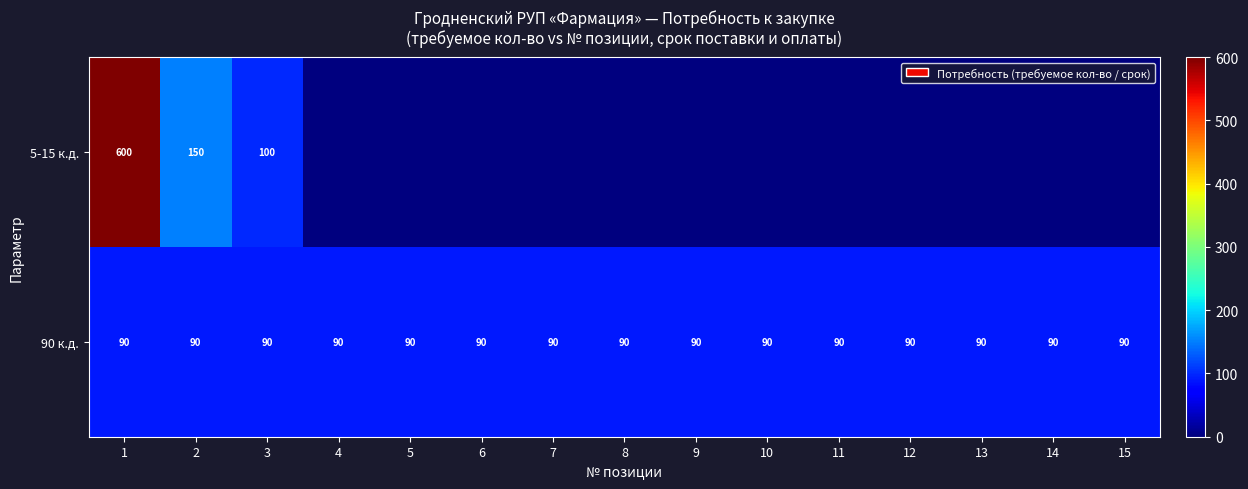

The 5-15 к.д. series shows 100 at 3. True or false?

True